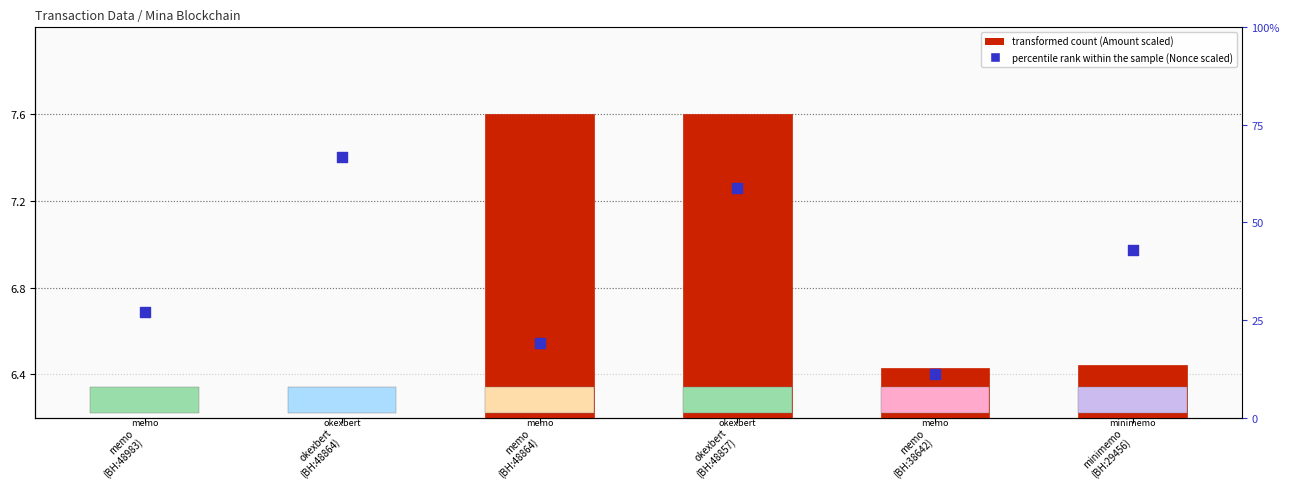

Which series has the largest Y range (max minus min)?

transformed count